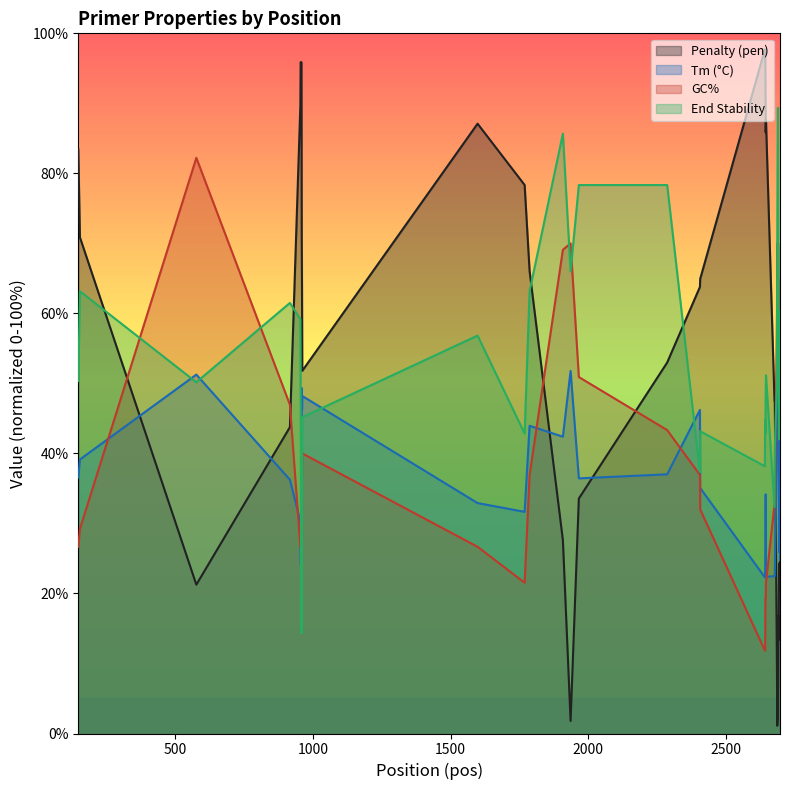

At how many categories does at least one series exceed 75?

20